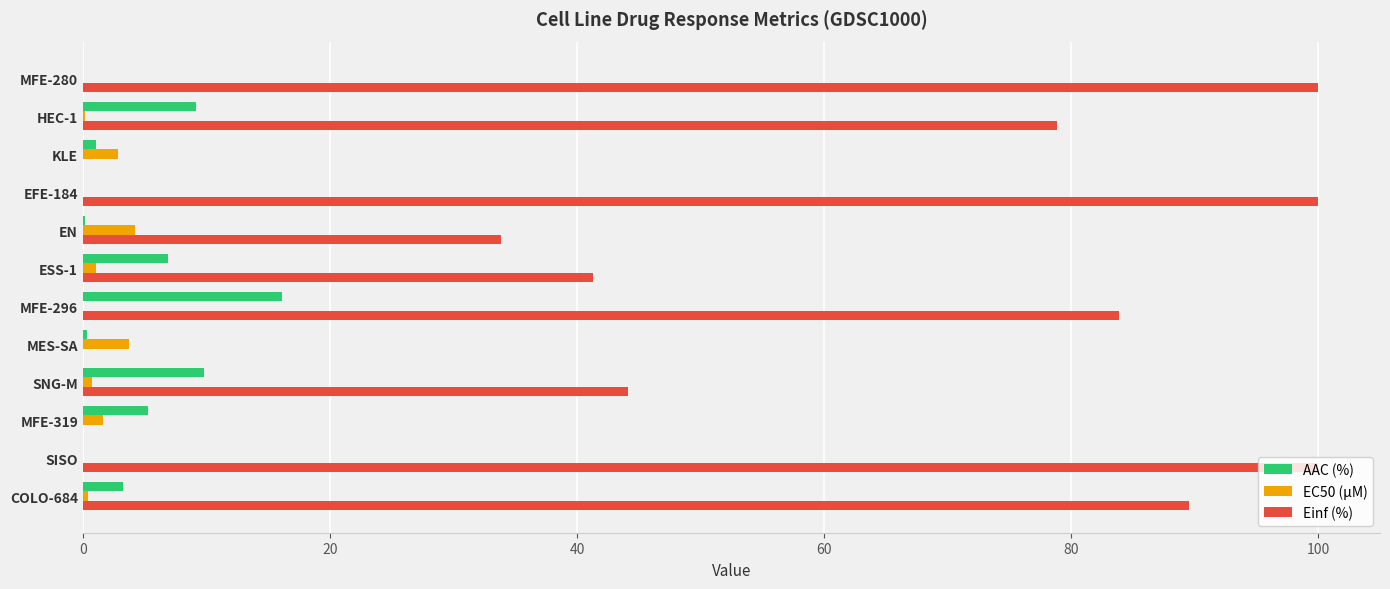

Which series has the largest total across all categories?

Einf (%)